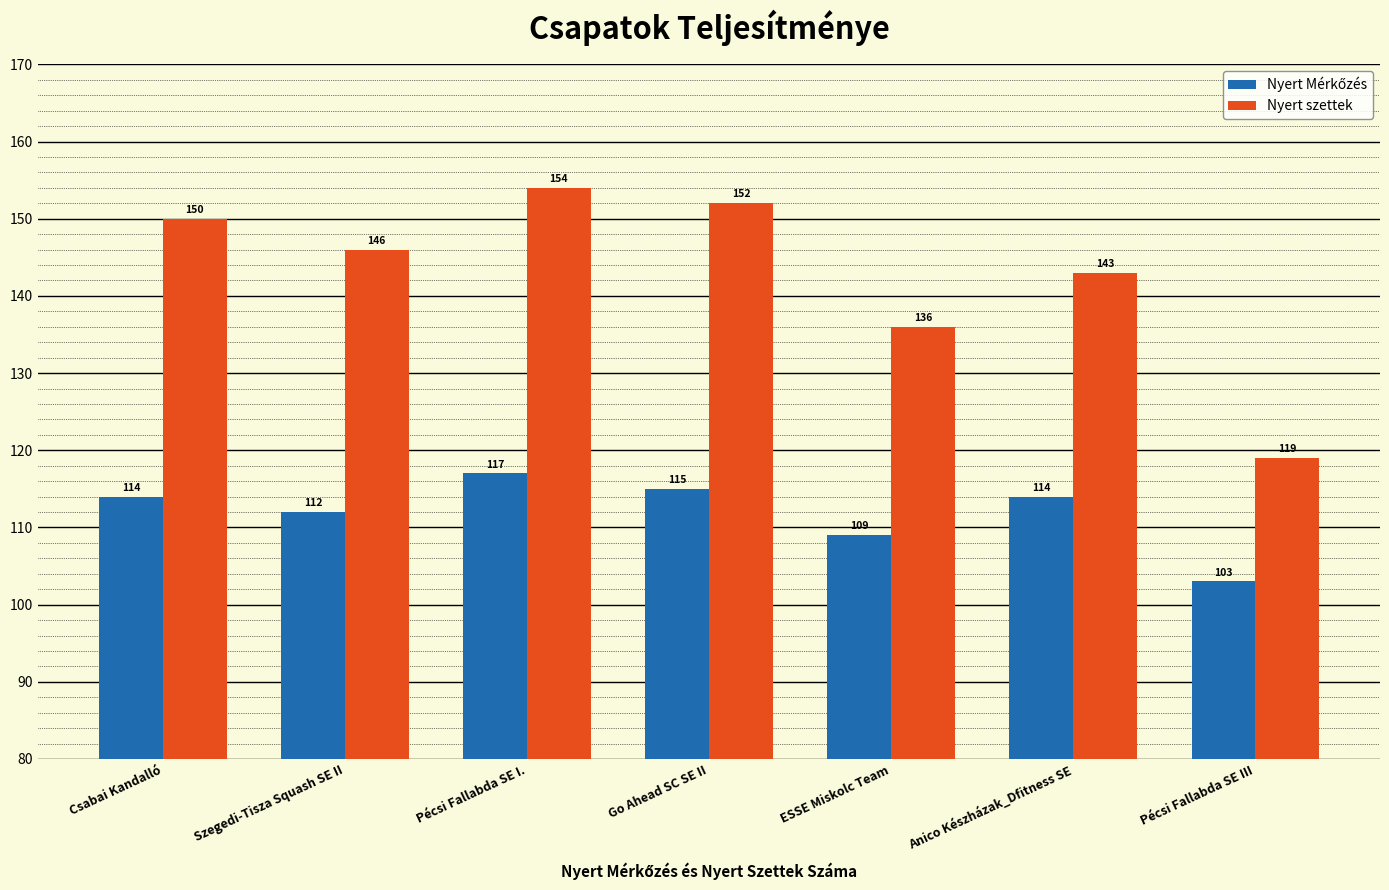

What value does the Nyert szettek series have at Pécsi Fallabda SE III, to the nearest 5?

120